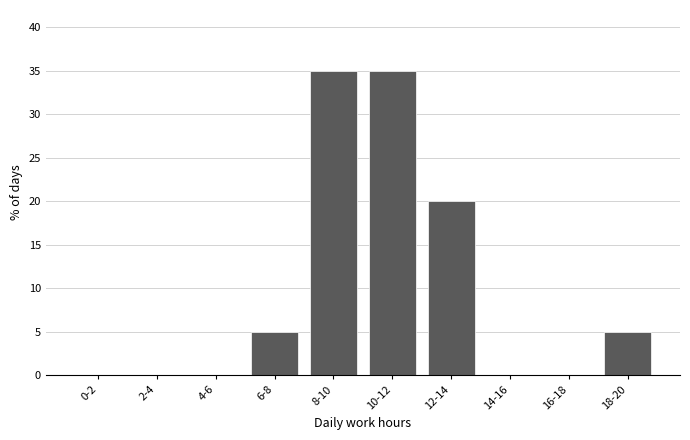

Reading right to left, list all the values displayed in this chart.

18-20=5	16-18=0	14-16=0	12-14=20	10-12=35	8-10=35	6-8=5	4-6=0	2-4=0	0-2=0